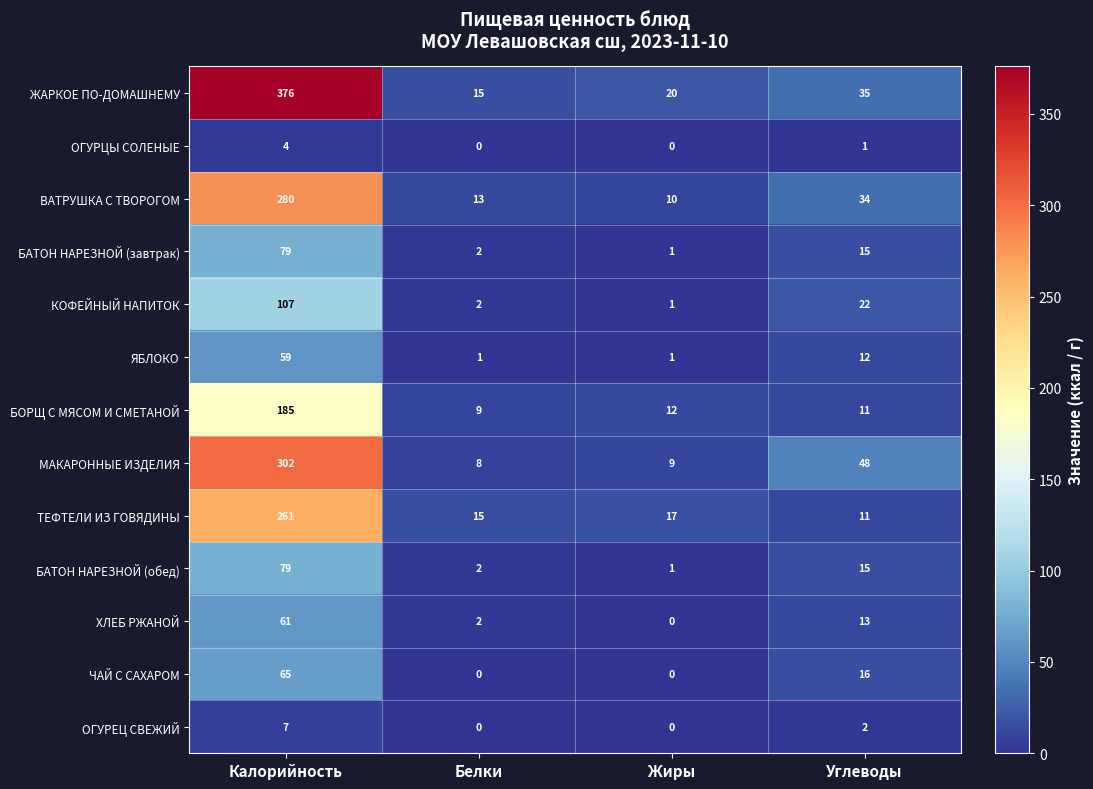

Which series changed the most between Белки and Углеводы?

МАКАРОННЫЕ ИЗДЕЛИЯ